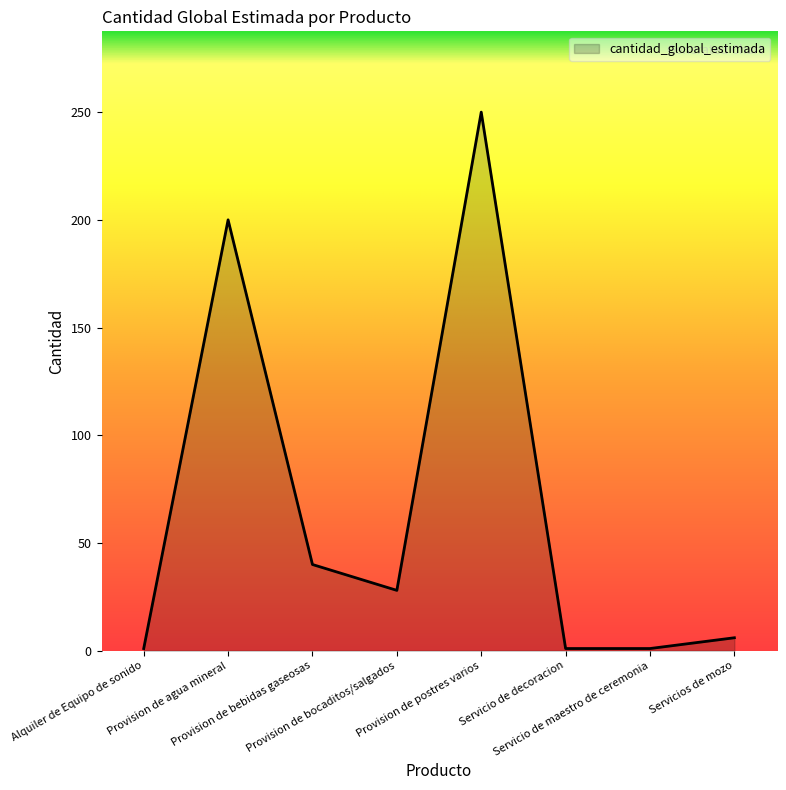

What is the difference between the maximum and minimum values?

249